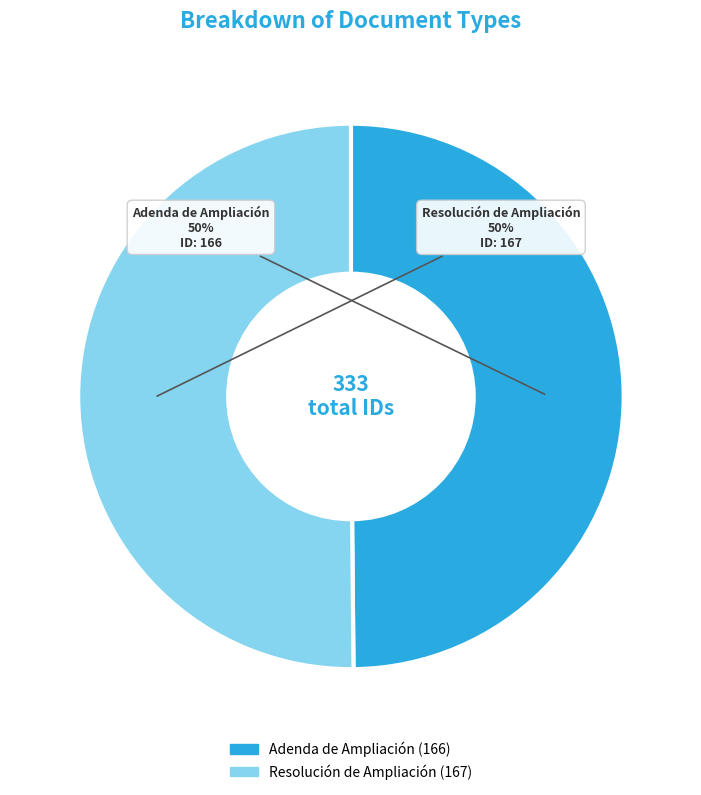

Is it true that Resolución de Ampliación is 44% of the pie?

False